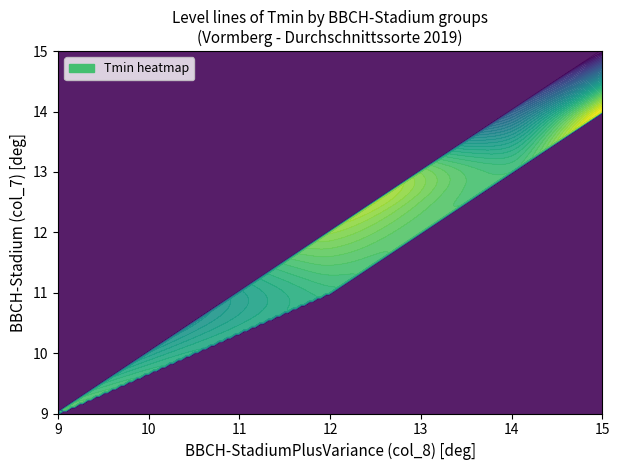

At how many categories does at least one series exceed 4?

12